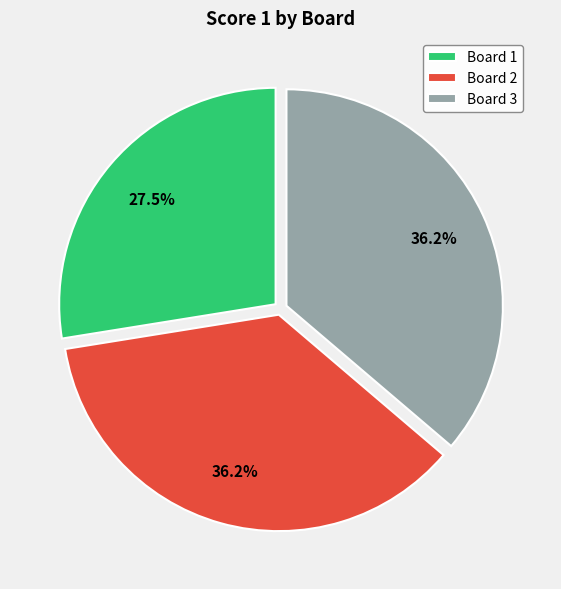

Is there a majority slice in this chart?

No